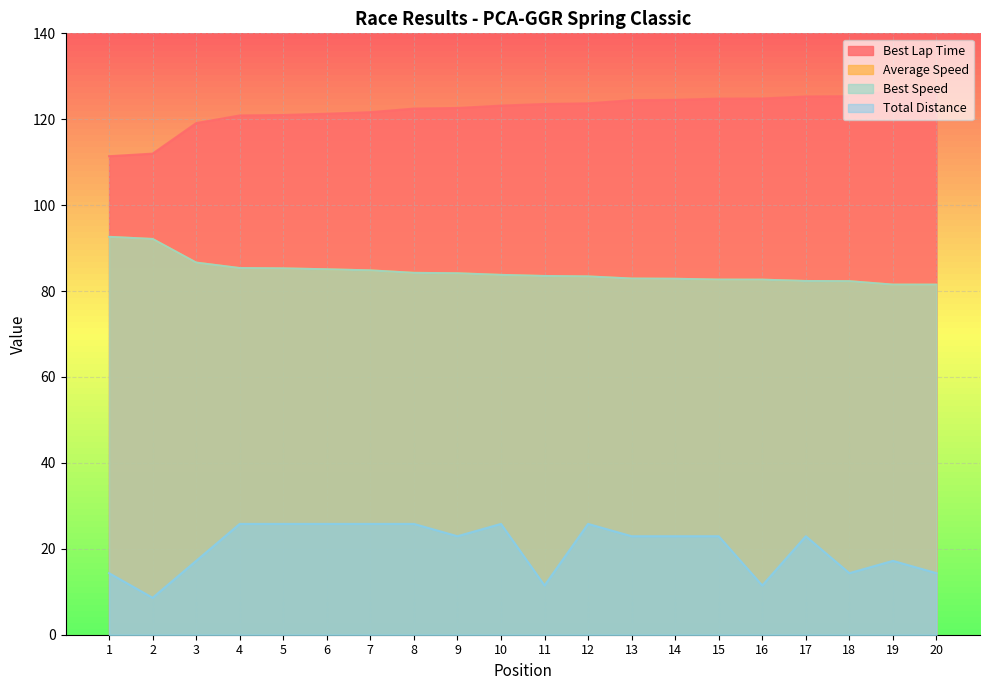

True or false: Average Speed and Total Distance cross at least once.

False